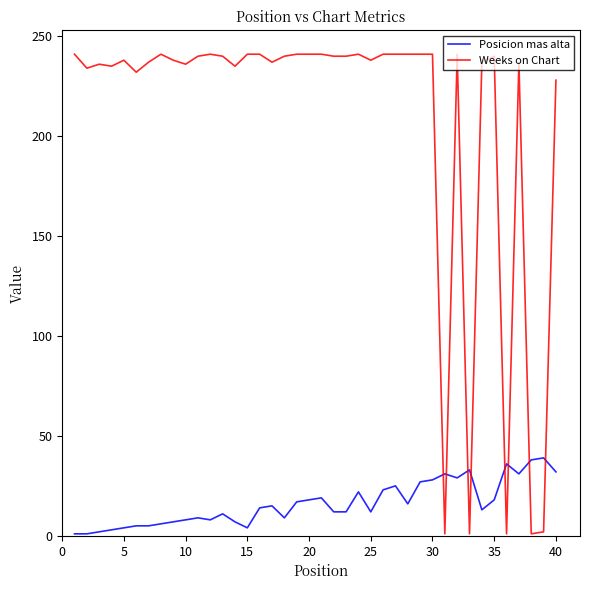

How many lines are shown in the chart?

2